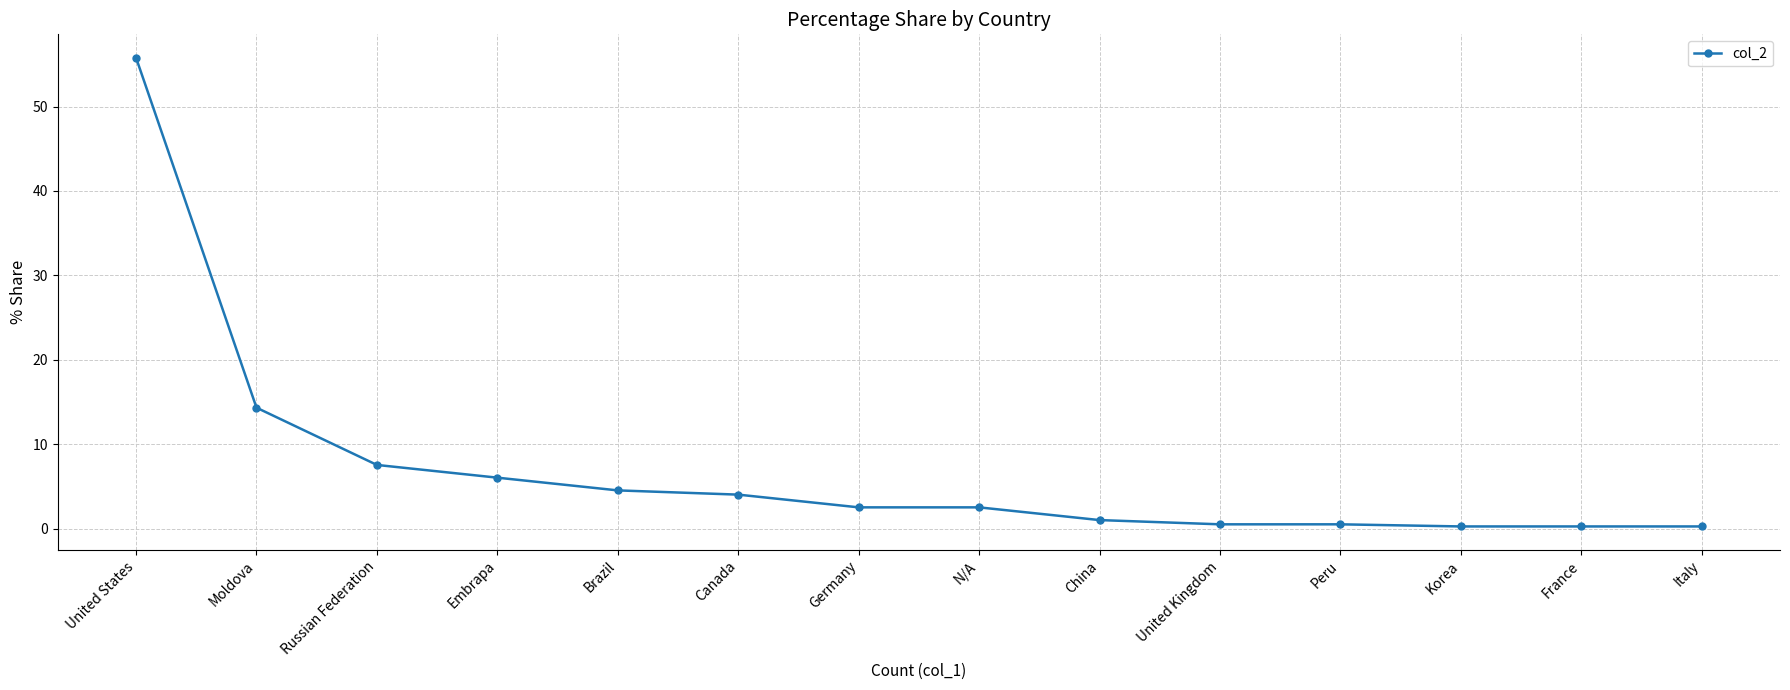

What is the label of the 6th point from the right?

China